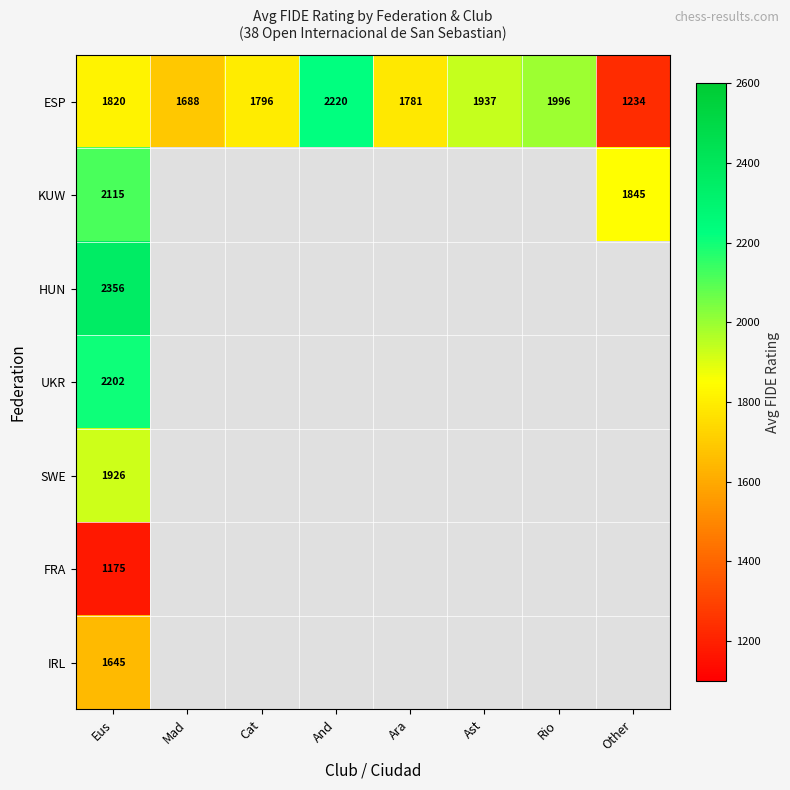

The value of ESP at And is 2220. True or false?

True